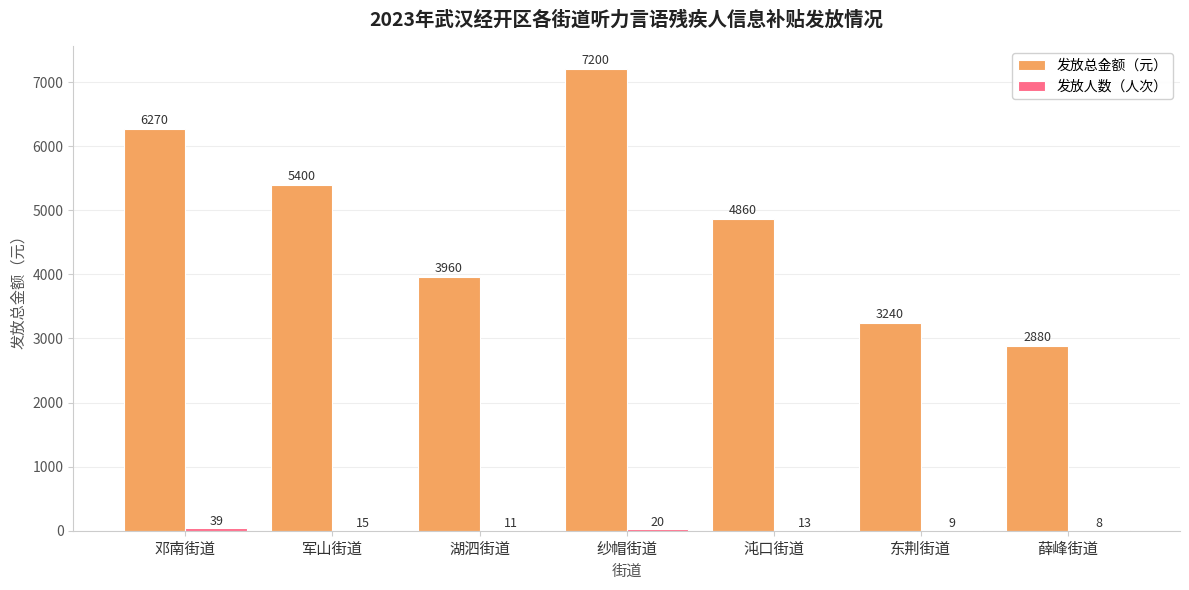

Which series changed the most between 湖泗街道 and 沌口街道?

发放总金额（元）